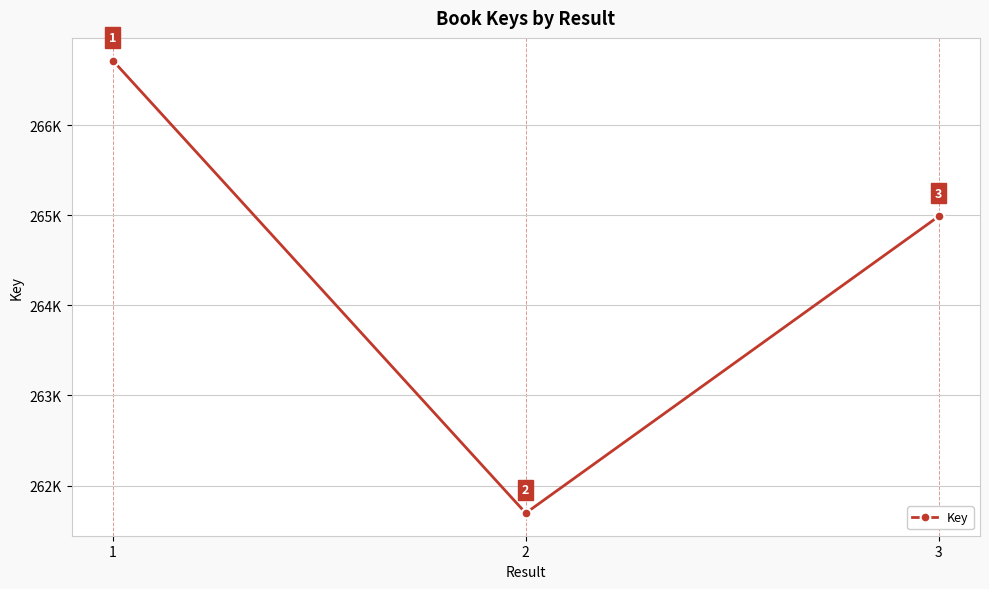

True or false: the data shows 261694 at 2.

True